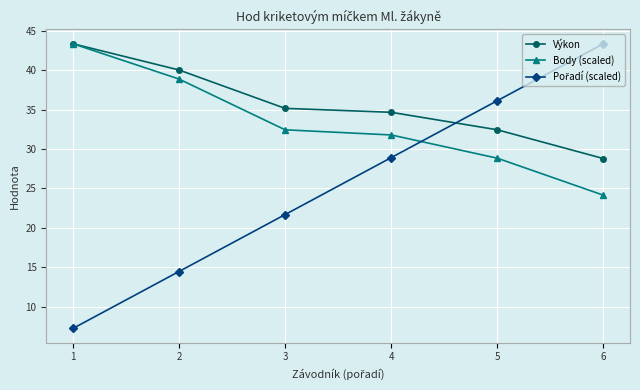

What is the sum of the Výkon values at 6 and 2?

68.8